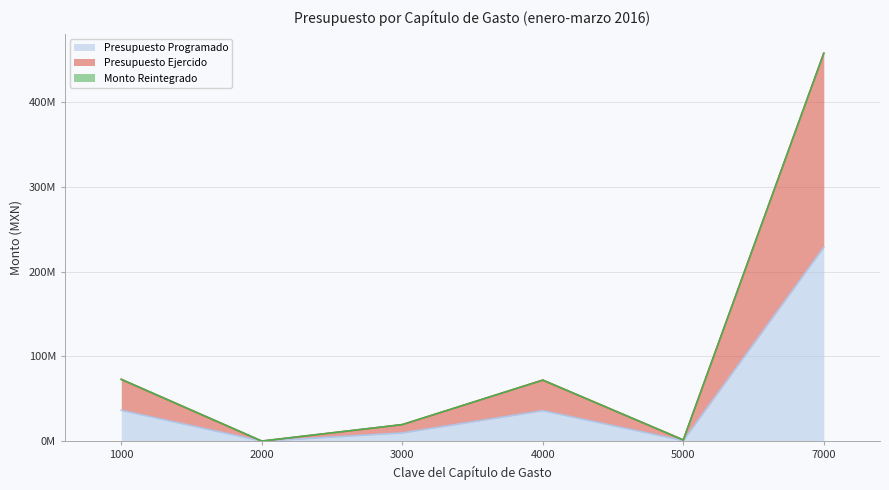

The Presupuesto Programado series shows 9825237.3 at 3000. True or false?

True